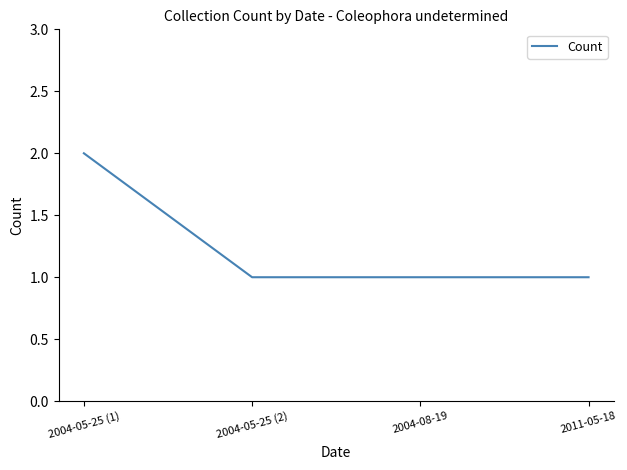

Read the value at 2004-05-25 (2).

1